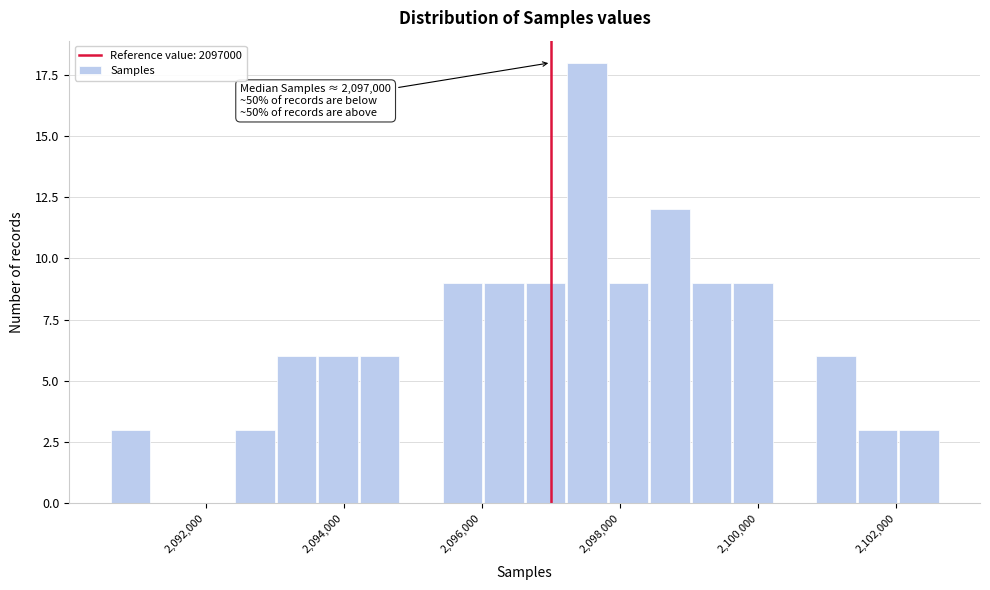

Around what value on the x-axis is the tallest bar? Give the approximate position of its centre, as read against the axis.

2097600